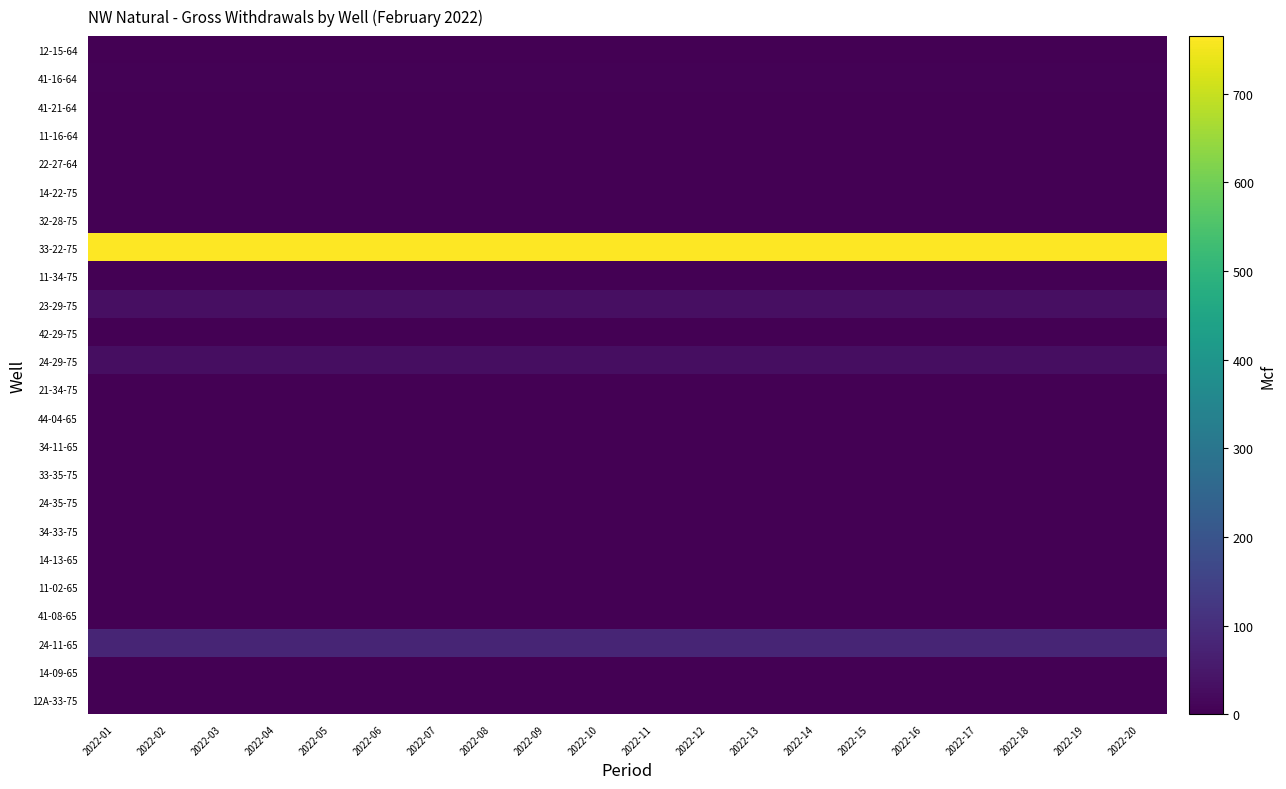

Reading left to right, extract all data points from this chart.

12-15-64: 2022-01=0.0	2022-02=0.0	2022-03=0.0	2022-04=0.0	2022-05=0.0	2022-06=0.0	2022-07=0.0	2022-08=0.0	2022-09=0.0	2022-10=0.0	2022-11=0.0	2022-12=0.0	2022-13=0.0	2022-14=0.0	2022-15=0.0	2022-16=0.0	2022-17=0.0	2022-18=0.0	2022-19=0.0	2022-20=0.0
41-16-64: 2022-01=4.3	2022-02=4.3	2022-03=4.3	2022-04=4.3	2022-05=4.3	2022-06=4.3	2022-07=4.3	2022-08=4.3	2022-09=4.3	2022-10=4.3	2022-11=4.3	2022-12=4.3	2022-13=4.3	2022-14=4.3	2022-15=4.3	2022-16=4.3	2022-17=4.3	2022-18=4.3	2022-19=4.3	2022-20=4.3
41-21-64: 2022-01=0.0	2022-02=0.0	2022-03=0.0	2022-04=0.0	2022-05=0.0	2022-06=0.0	2022-07=0.0	2022-08=0.0	2022-09=0.0	2022-10=0.0	2022-11=0.0	2022-12=0.0	2022-13=0.0	2022-14=0.0	2022-15=0.0	2022-16=0.0	2022-17=0.0	2022-18=0.0	2022-19=0.0	2022-20=0.0
11-16-64: 2022-01=0.0	2022-02=0.0	2022-03=0.0	2022-04=0.0	2022-05=0.0	2022-06=0.0	2022-07=0.0	2022-08=0.0	2022-09=0.0	2022-10=0.0	2022-11=0.0	2022-12=0.0	2022-13=0.0	2022-14=0.0	2022-15=0.0	2022-16=0.0	2022-17=0.0	2022-18=0.0	2022-19=0.0	2022-20=0.0
22-27-64: 2022-01=0.0	2022-02=0.0	2022-03=0.0	2022-04=0.0	2022-05=0.0	2022-06=0.0	2022-07=0.0	2022-08=0.0	2022-09=0.0	2022-10=0.0	2022-11=0.0	2022-12=0.0	2022-13=0.0	2022-14=0.0	2022-15=0.0	2022-16=0.0	2022-17=0.0	2022-18=0.0	2022-19=0.0	2022-20=0.0
14-22-75: 2022-01=0.0	2022-02=0.0	2022-03=0.0	2022-04=0.0	2022-05=0.0	2022-06=0.0	2022-07=0.0	2022-08=0.0	2022-09=0.0	2022-10=0.0	2022-11=0.0	2022-12=0.0	2022-13=0.0	2022-14=0.0	2022-15=0.0	2022-16=0.0	2022-17=0.0	2022-18=0.0	2022-19=0.0	2022-20=0.0
32-28-75: 2022-01=0.0	2022-02=0.0	2022-03=0.0	2022-04=0.0	2022-05=0.0	2022-06=0.0	2022-07=0.0	2022-08=0.0	2022-09=0.0	2022-10=0.0	2022-11=0.0	2022-12=0.0	2022-13=0.0	2022-14=0.0	2022-15=0.0	2022-16=0.0	2022-17=0.0	2022-18=0.0	2022-19=0.0	2022-20=0.0
33-22-75: 2022-01=765.0	2022-02=765.0	2022-03=765.0	2022-04=765.0	2022-05=765.0	2022-06=765.0	2022-07=765.0	2022-08=765.0	2022-09=765.0	2022-10=765.0	2022-11=765.0	2022-12=765.0	2022-13=765.0	2022-14=765.0	2022-15=765.0	2022-16=765.0	2022-17=765.0	2022-18=765.0	2022-19=765.0	2022-20=765.0
11-34-75: 2022-01=0.0	2022-02=0.0	2022-03=0.0	2022-04=0.0	2022-05=0.0	2022-06=0.0	2022-07=0.0	2022-08=0.0	2022-09=0.0	2022-10=0.0	2022-11=0.0	2022-12=0.0	2022-13=0.0	2022-14=0.0	2022-15=0.0	2022-16=0.0	2022-17=0.0	2022-18=0.0	2022-19=0.0	2022-20=0.0
23-29-75: 2022-01=32.0	2022-02=32.0	2022-03=32.0	2022-04=32.0	2022-05=32.0	2022-06=32.0	2022-07=32.0	2022-08=32.0	2022-09=32.0	2022-10=32.0	2022-11=32.0	2022-12=32.0	2022-13=32.0	2022-14=32.0	2022-15=32.0	2022-16=32.0	2022-17=32.0	2022-18=32.0	2022-19=32.0	2022-20=32.0
42-29-75: 2022-01=0.0	2022-02=0.0	2022-03=0.0	2022-04=0.0	2022-05=0.0	2022-06=0.0	2022-07=0.0	2022-08=0.0	2022-09=0.0	2022-10=0.0	2022-11=0.0	2022-12=0.0	2022-13=0.0	2022-14=0.0	2022-15=0.0	2022-16=0.0	2022-17=0.0	2022-18=0.0	2022-19=0.0	2022-20=0.0
24-29-75: 2022-01=29.1	2022-02=29.1	2022-03=29.1	2022-04=29.1	2022-05=29.1	2022-06=29.1	2022-07=29.1	2022-08=29.1	2022-09=29.1	2022-10=29.1	2022-11=29.1	2022-12=29.1	2022-13=29.1	2022-14=29.1	2022-15=29.1	2022-16=29.1	2022-17=29.1	2022-18=29.1	2022-19=29.1	2022-20=29.1
21-34-75: 2022-01=0.0	2022-02=0.0	2022-03=0.0	2022-04=0.0	2022-05=0.0	2022-06=0.0	2022-07=0.0	2022-08=0.0	2022-09=0.0	2022-10=0.0	2022-11=0.0	2022-12=0.0	2022-13=0.0	2022-14=0.0	2022-15=0.0	2022-16=0.0	2022-17=0.0	2022-18=0.0	2022-19=0.0	2022-20=0.0
44-04-65: 2022-01=0.0	2022-02=0.0	2022-03=0.0	2022-04=0.0	2022-05=0.0	2022-06=0.0	2022-07=0.0	2022-08=0.0	2022-09=0.0	2022-10=0.0	2022-11=0.0	2022-12=0.0	2022-13=0.0	2022-14=0.0	2022-15=0.0	2022-16=0.0	2022-17=0.0	2022-18=0.0	2022-19=0.0	2022-20=0.0
34-11-65: 2022-01=0.0	2022-02=0.0	2022-03=0.0	2022-04=0.0	2022-05=0.0	2022-06=0.0	2022-07=0.0	2022-08=0.0	2022-09=0.0	2022-10=0.0	2022-11=0.0	2022-12=0.0	2022-13=0.0	2022-14=0.0	2022-15=0.0	2022-16=0.0	2022-17=0.0	2022-18=0.0	2022-19=0.0	2022-20=0.0
33-35-75: 2022-01=0.0	2022-02=0.0	2022-03=0.0	2022-04=0.0	2022-05=0.0	2022-06=0.0	2022-07=0.0	2022-08=0.0	2022-09=0.0	2022-10=0.0	2022-11=0.0	2022-12=0.0	2022-13=0.0	2022-14=0.0	2022-15=0.0	2022-16=0.0	2022-17=0.0	2022-18=0.0	2022-19=0.0	2022-20=0.0
24-35-75: 2022-01=0.0	2022-02=0.0	2022-03=0.0	2022-04=0.0	2022-05=0.0	2022-06=0.0	2022-07=0.0	2022-08=0.0	2022-09=0.0	2022-10=0.0	2022-11=0.0	2022-12=0.0	2022-13=0.0	2022-14=0.0	2022-15=0.0	2022-16=0.0	2022-17=0.0	2022-18=0.0	2022-19=0.0	2022-20=0.0
34-33-75: 2022-01=0.0	2022-02=0.0	2022-03=0.0	2022-04=0.0	2022-05=0.0	2022-06=0.0	2022-07=0.0	2022-08=0.0	2022-09=0.0	2022-10=0.0	2022-11=0.0	2022-12=0.0	2022-13=0.0	2022-14=0.0	2022-15=0.0	2022-16=0.0	2022-17=0.0	2022-18=0.0	2022-19=0.0	2022-20=0.0
14-13-65: 2022-01=0.0	2022-02=0.0	2022-03=0.0	2022-04=0.0	2022-05=0.0	2022-06=0.0	2022-07=0.0	2022-08=0.0	2022-09=0.0	2022-10=0.0	2022-11=0.0	2022-12=0.0	2022-13=0.0	2022-14=0.0	2022-15=0.0	2022-16=0.0	2022-17=0.0	2022-18=0.0	2022-19=0.0	2022-20=0.0
11-02-65: 2022-01=0.0	2022-02=0.0	2022-03=0.0	2022-04=0.0	2022-05=0.0	2022-06=0.0	2022-07=0.0	2022-08=0.0	2022-09=0.0	2022-10=0.0	2022-11=0.0	2022-12=0.0	2022-13=0.0	2022-14=0.0	2022-15=0.0	2022-16=0.0	2022-17=0.0	2022-18=0.0	2022-19=0.0	2022-20=0.0
41-08-65: 2022-01=0.0	2022-02=0.0	2022-03=0.0	2022-04=0.0	2022-05=0.0	2022-06=0.0	2022-07=0.0	2022-08=0.0	2022-09=0.0	2022-10=0.0	2022-11=0.0	2022-12=0.0	2022-13=0.0	2022-14=0.0	2022-15=0.0	2022-16=0.0	2022-17=0.0	2022-18=0.0	2022-19=0.0	2022-20=0.0
24-11-65: 2022-01=78.0	2022-02=78.0	2022-03=78.0	2022-04=78.0	2022-05=78.0	2022-06=78.0	2022-07=78.0	2022-08=78.0	2022-09=78.0	2022-10=78.0	2022-11=78.0	2022-12=78.0	2022-13=78.0	2022-14=78.0	2022-15=78.0	2022-16=78.0	2022-17=78.0	2022-18=78.0	2022-19=78.0	2022-20=78.0
14-09-65: 2022-01=0.0	2022-02=0.0	2022-03=0.0	2022-04=0.0	2022-05=0.0	2022-06=0.0	2022-07=0.0	2022-08=0.0	2022-09=0.0	2022-10=0.0	2022-11=0.0	2022-12=0.0	2022-13=0.0	2022-14=0.0	2022-15=0.0	2022-16=0.0	2022-17=0.0	2022-18=0.0	2022-19=0.0	2022-20=0.0
12A-33-75: 2022-01=0.0	2022-02=0.0	2022-03=0.0	2022-04=0.0	2022-05=0.0	2022-06=0.0	2022-07=0.0	2022-08=0.0	2022-09=0.0	2022-10=0.0	2022-11=0.0	2022-12=0.0	2022-13=0.0	2022-14=0.0	2022-15=0.0	2022-16=0.0	2022-17=0.0	2022-18=0.0	2022-19=0.0	2022-20=0.0